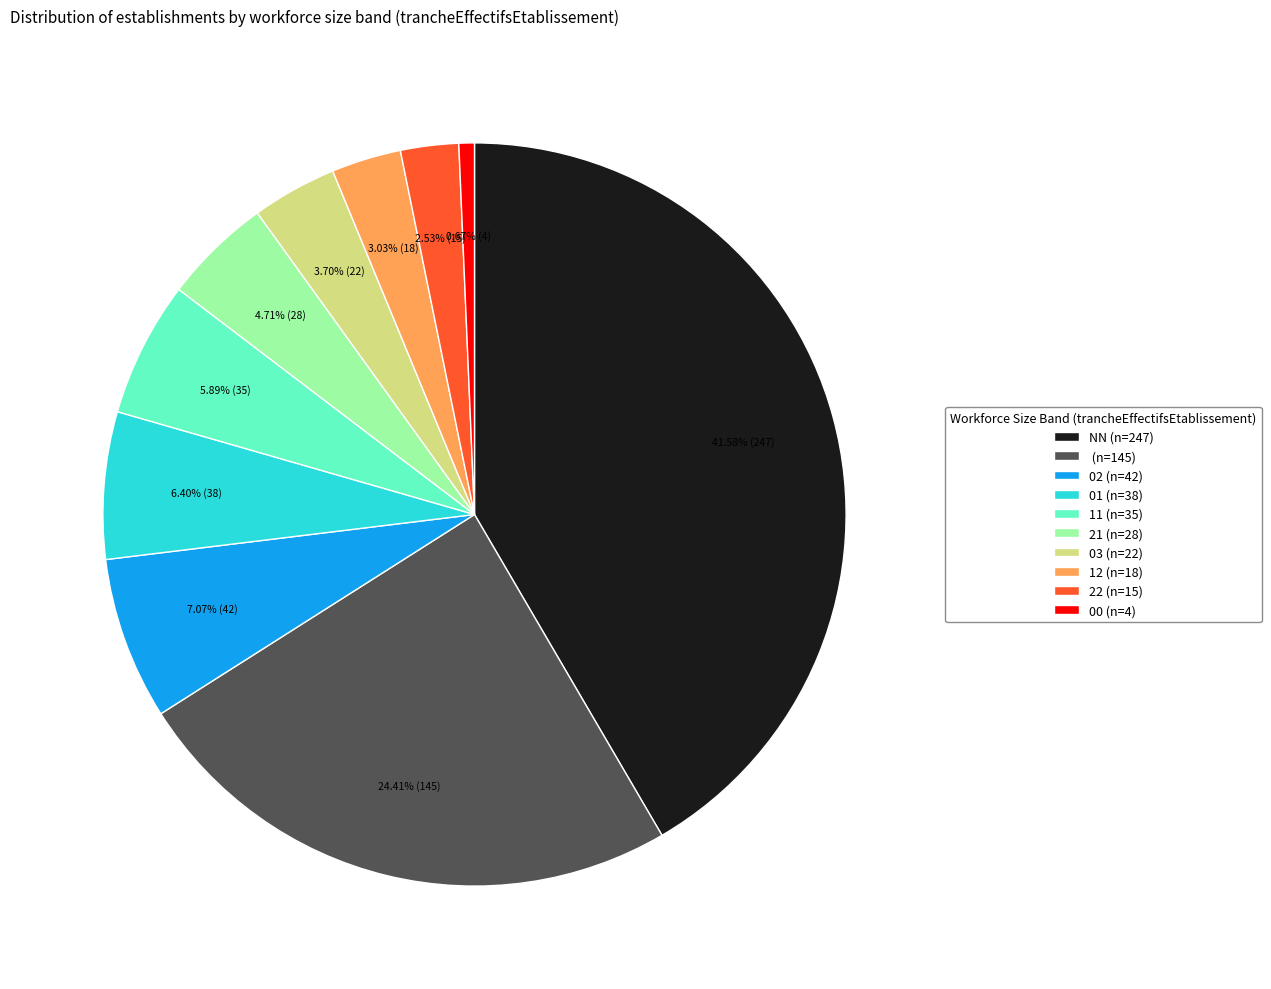

Is there a majority slice in this chart?

No